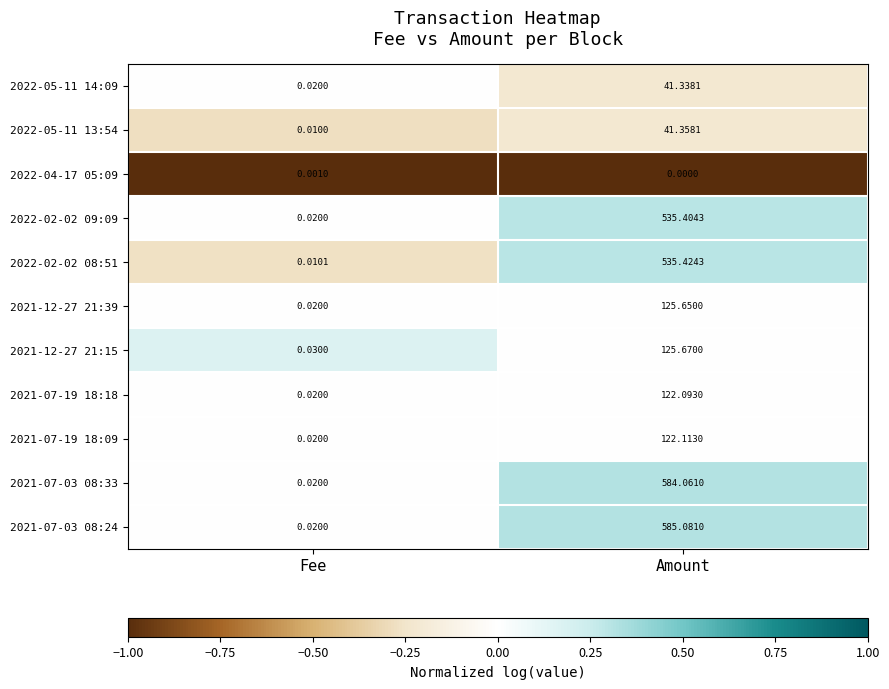

Which series has the largest range (max minus min)?

2021-07-03 08:24